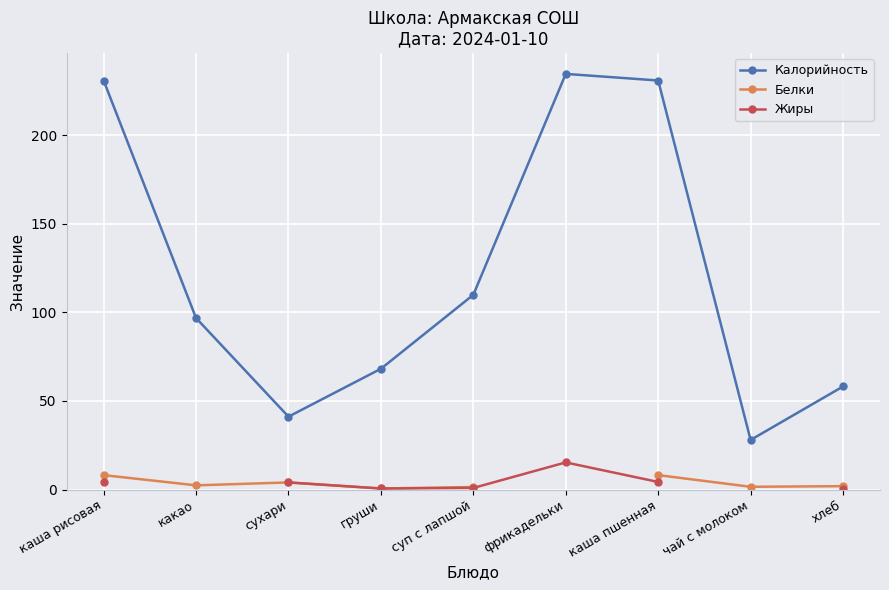

How many interior local valleys does the Белки series have?

3